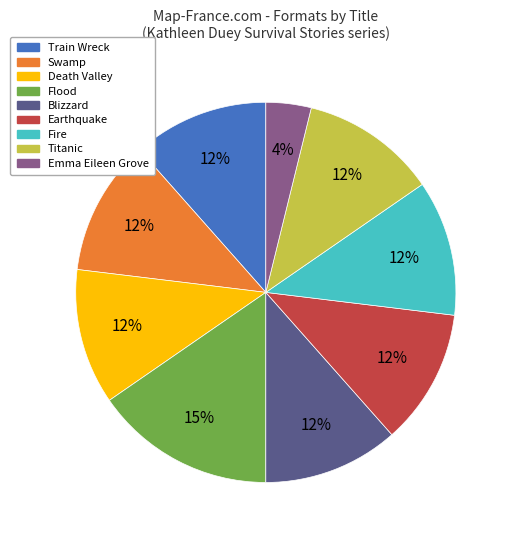

Approximately how many times larger is the value at Death Valley compared to Titanic?

1.0